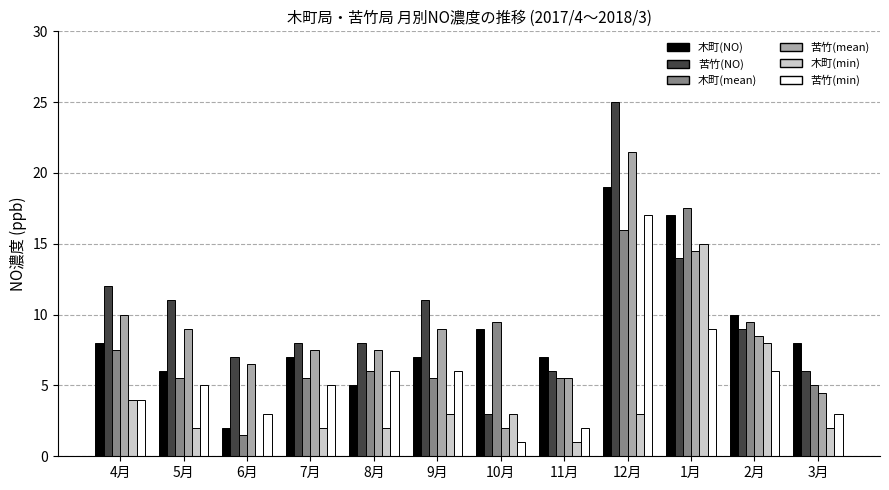

What is the greatest value displayed?

25.0